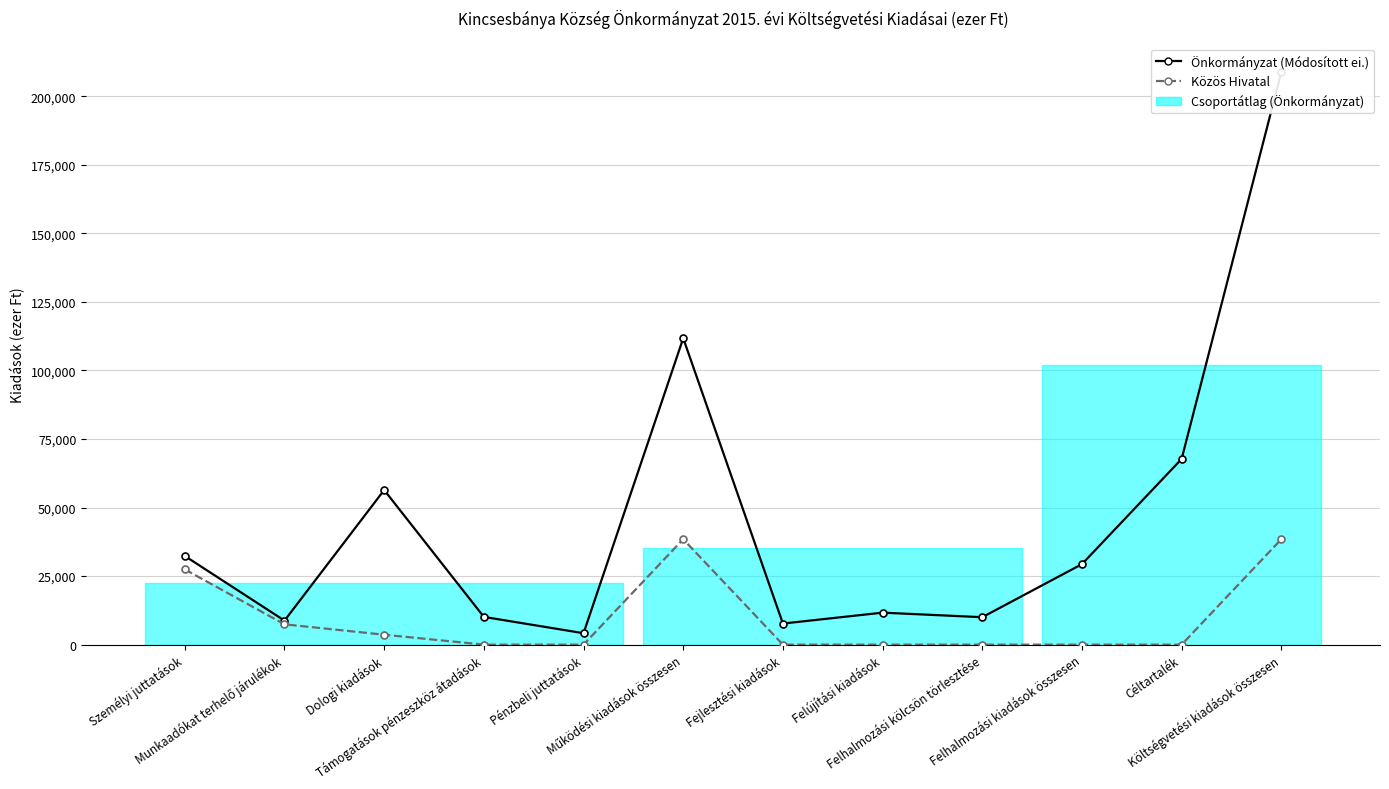

Which category has the highest value across all series?

Költségvetési kiadások összesen